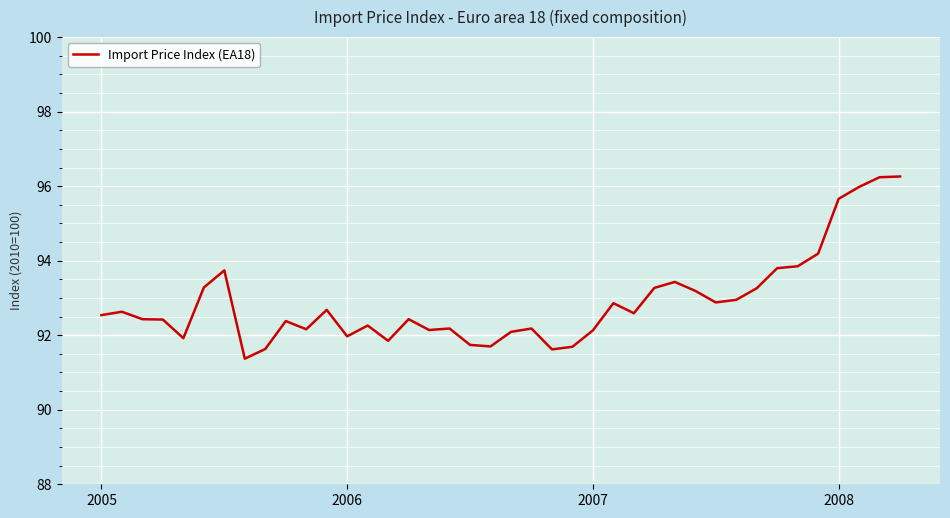

What is the difference between the maximum and minimum values?

4.9